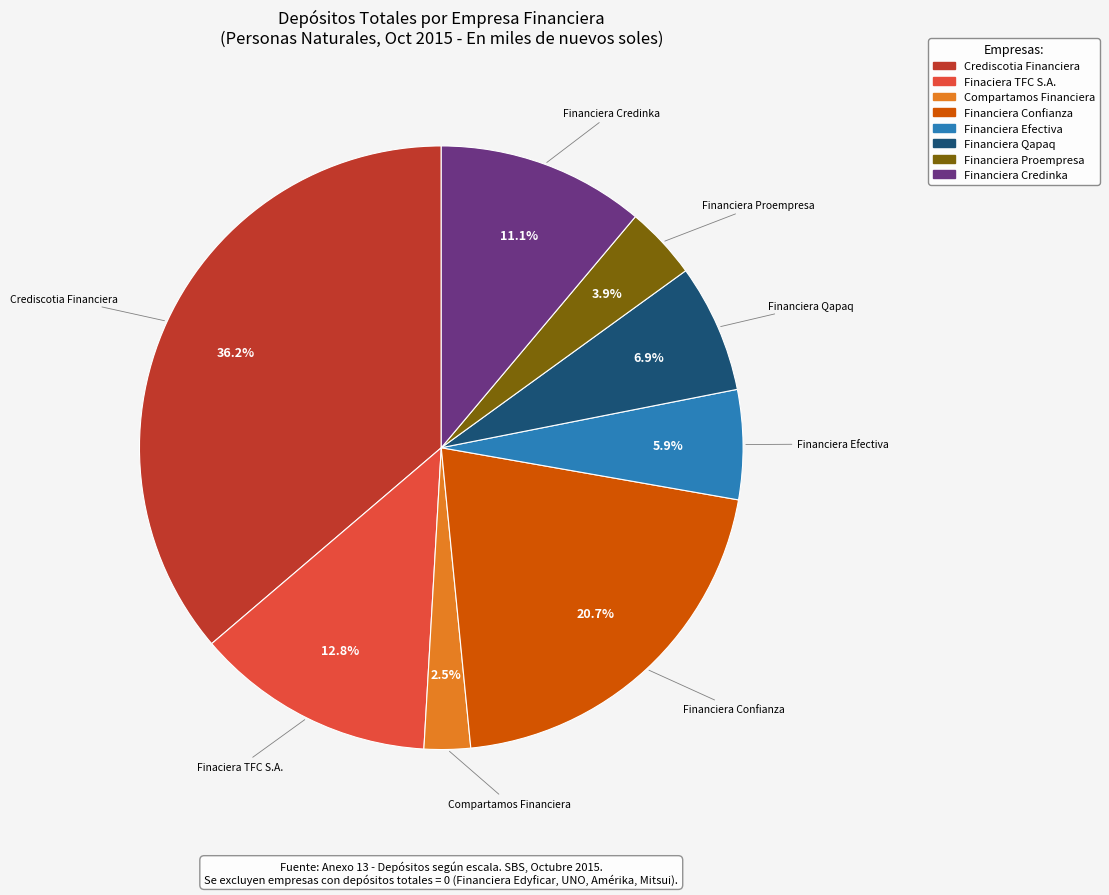

To the nearest percent, what portion does Financiera Efectiva represent?

6%